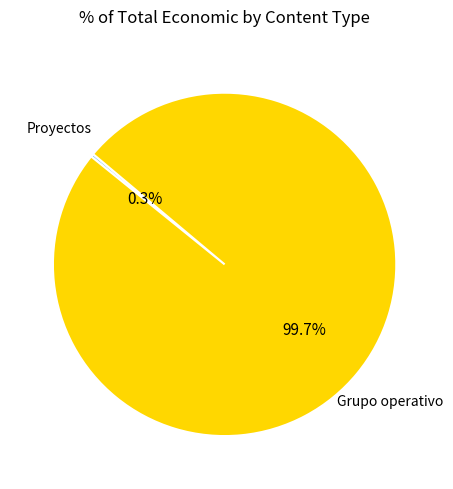

Is there any slice that represents more than half of the pie?

Yes